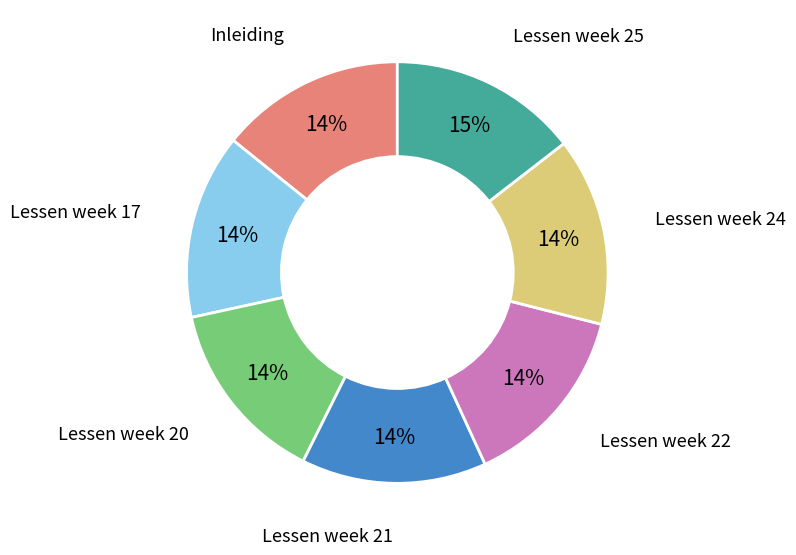

What is the ratio of the value at Lessen week 20 to the value at Lessen week 24?

1.0